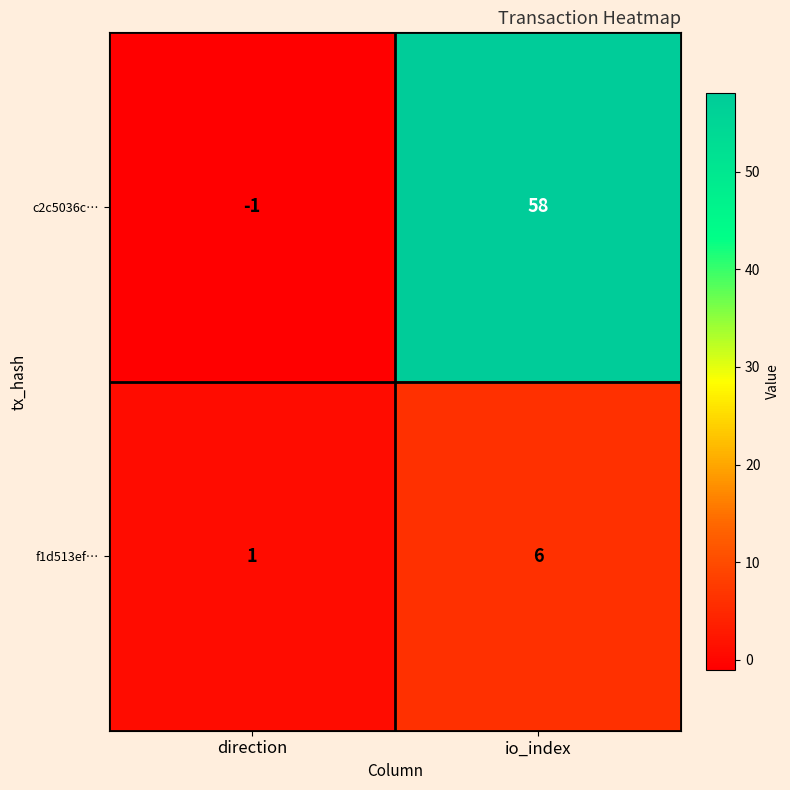

At which label is c2c5036c… closest to 28?

direction